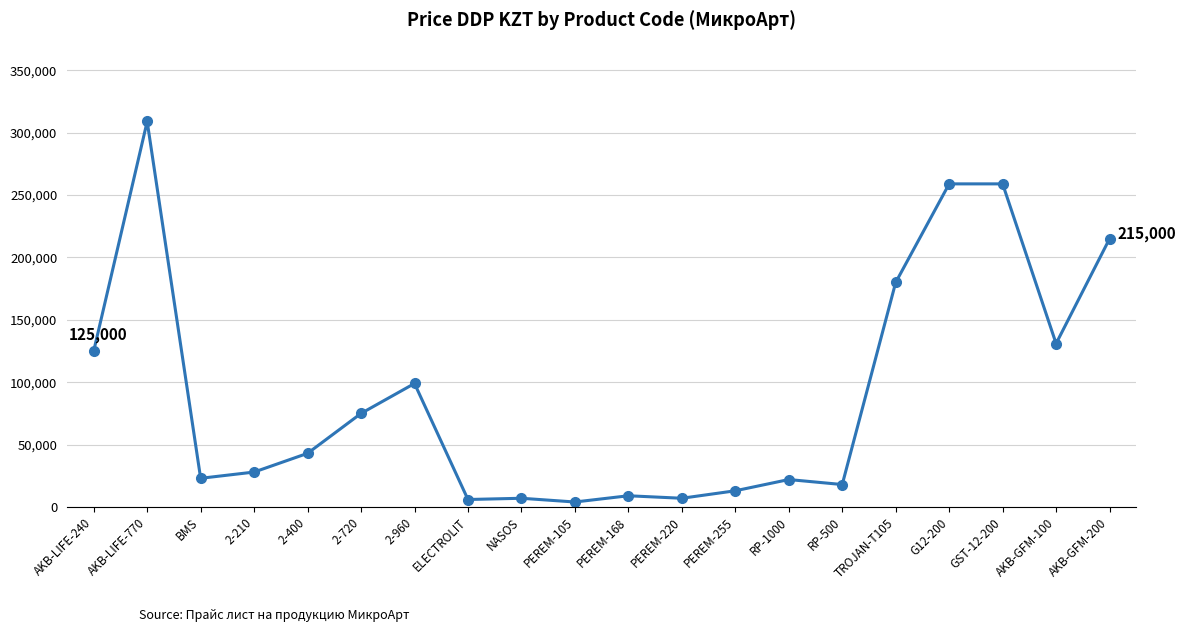

Is it true that the value at RP-500 is 18000?

True